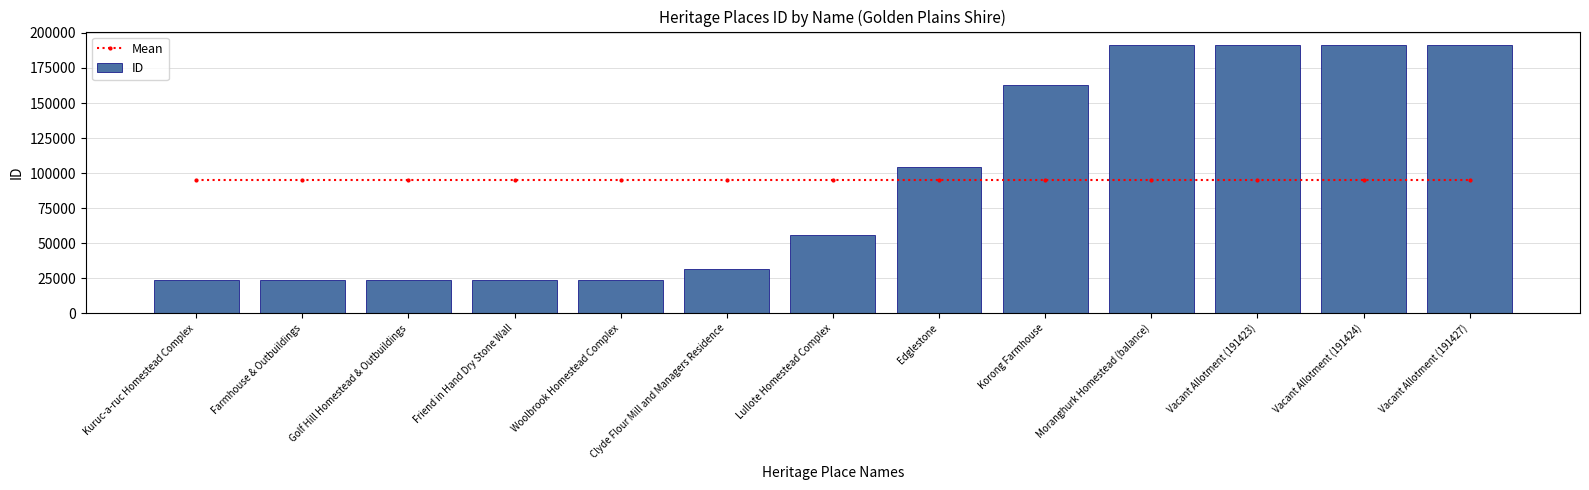

What is the label of the 5th bar from the left?

Woolbrook Homestead Complex